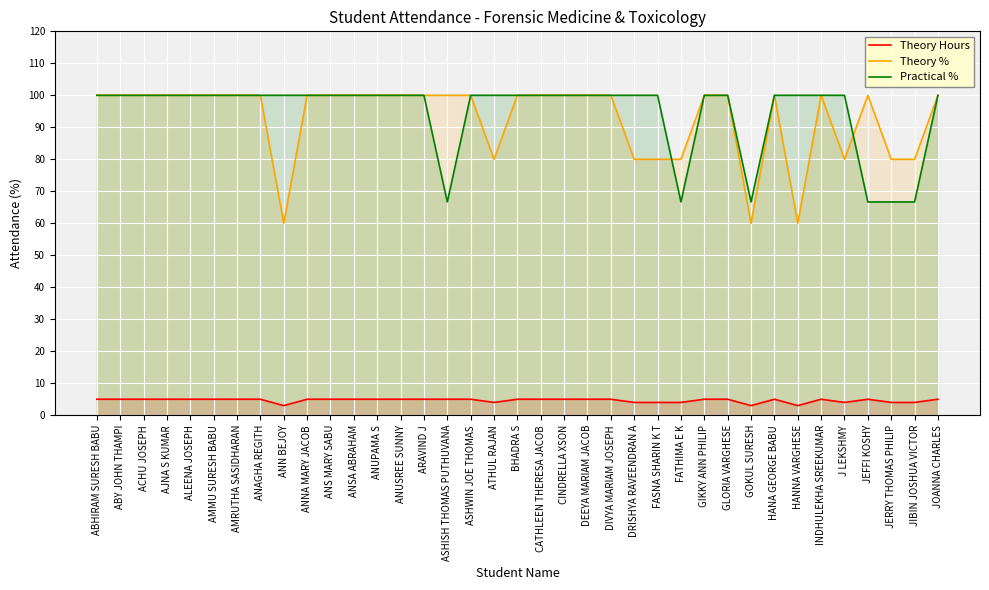

What is the maximum value shown in the chart?

100.0